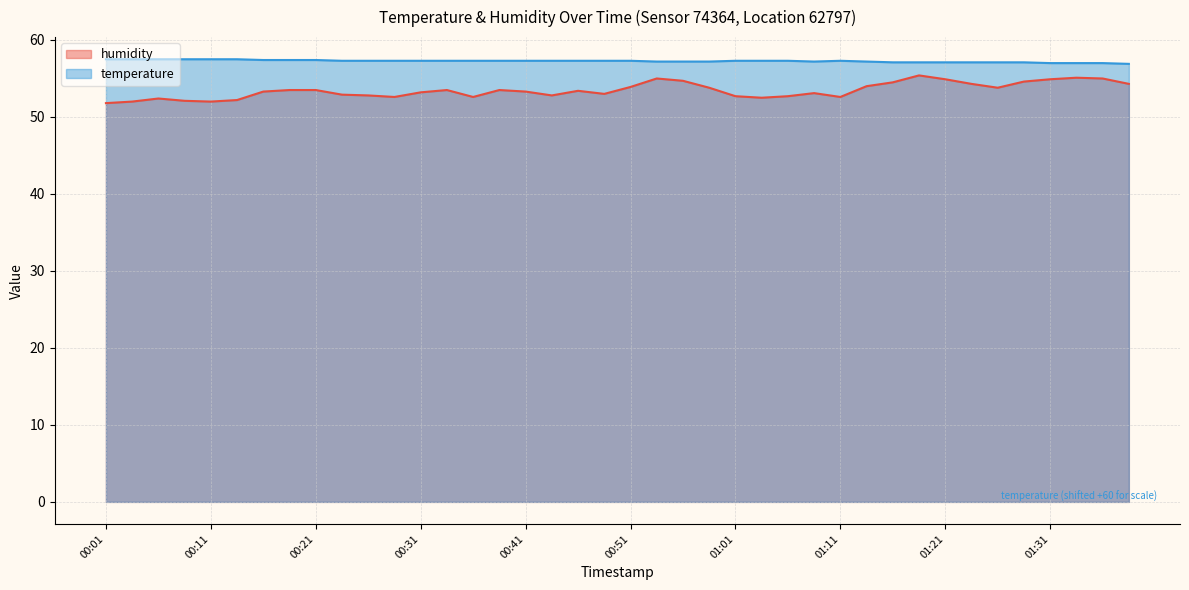

How many lines are shown in the chart?

2